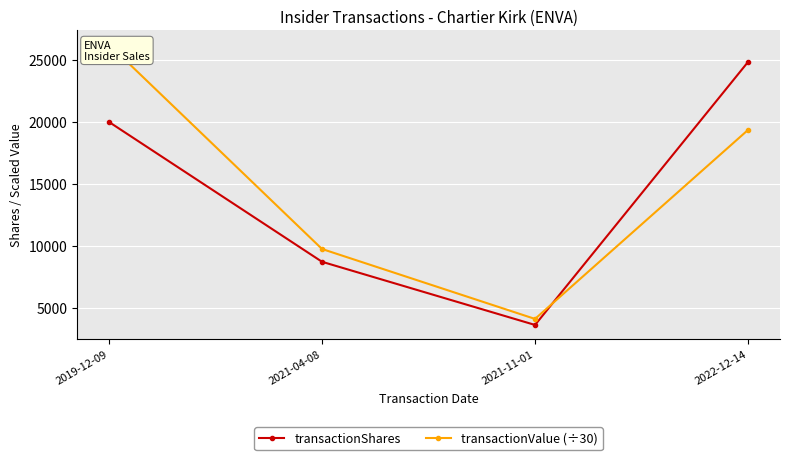

At how many categories does at least one series exceed 14500?

2